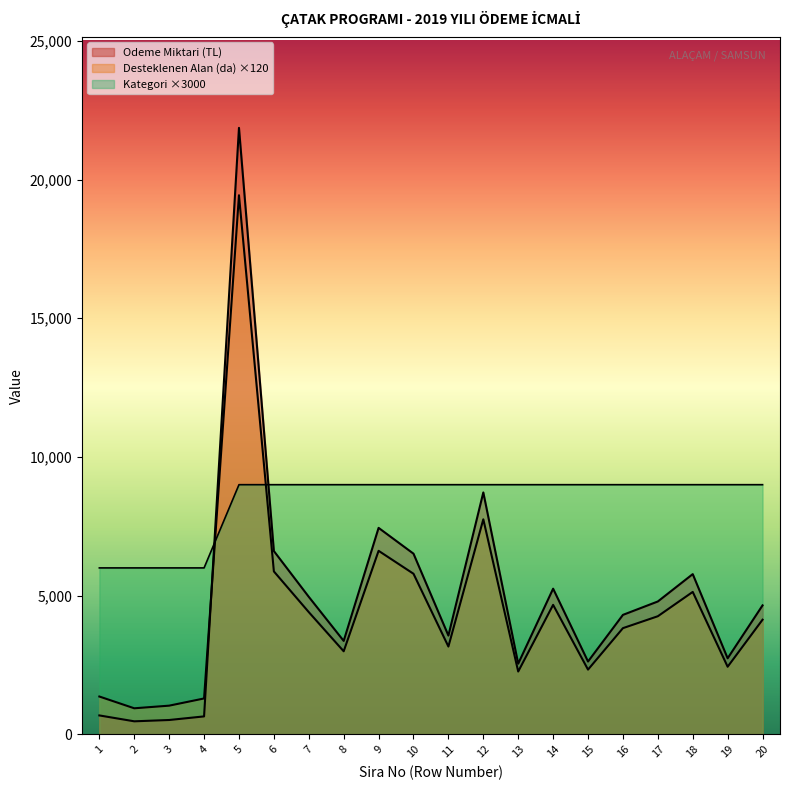

True or false: Kategori (Category) has more than 1 points higher than both neighbors.

False